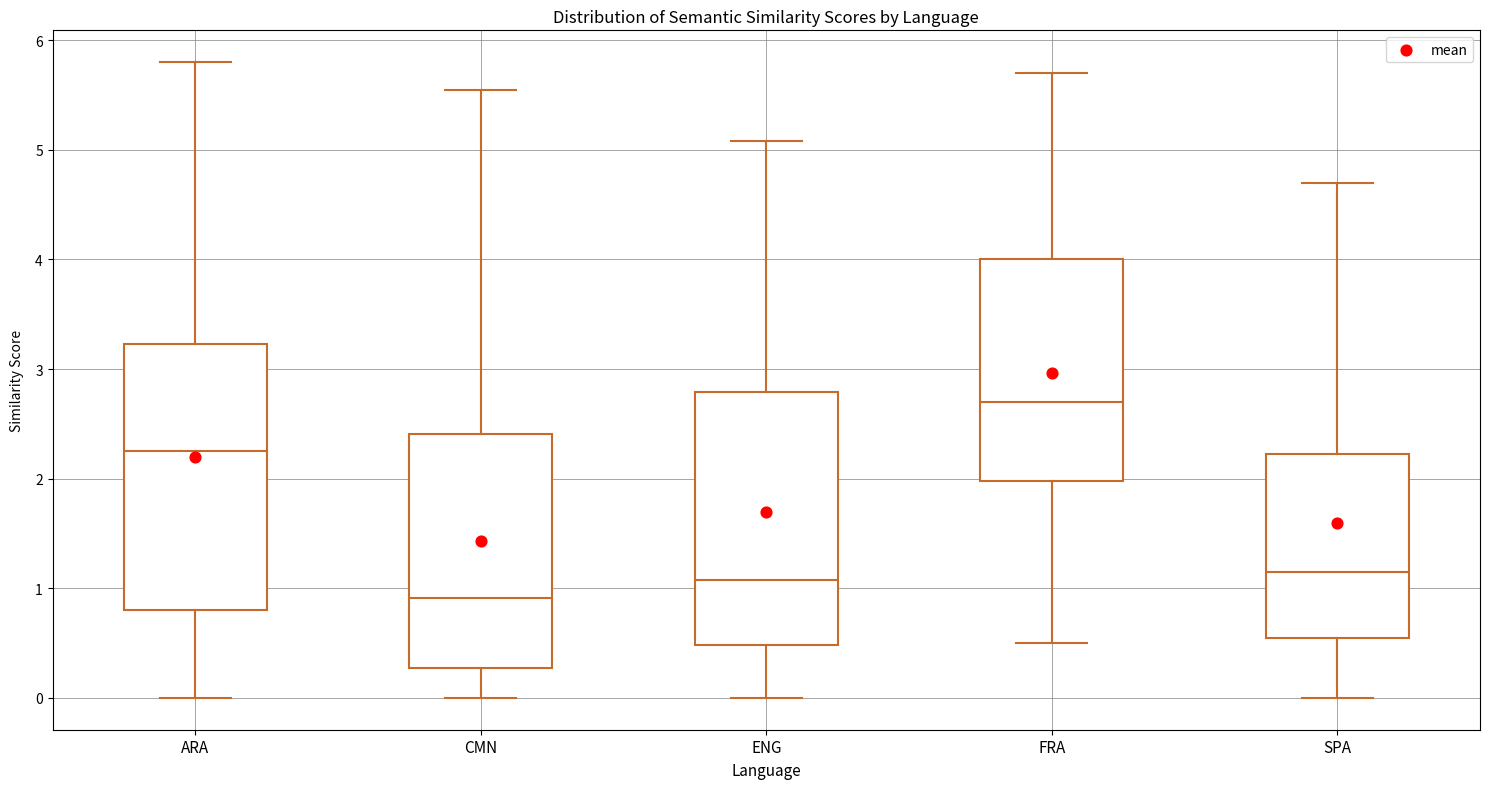

Where does the median line of the box for ARA sit on the y-axis? The values are not printed on the chart, so give them approximately, as read against the axis.

2.3